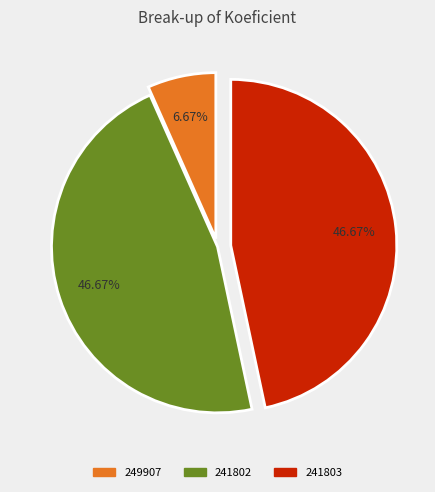

Is 241802 the majority of the pie?

No